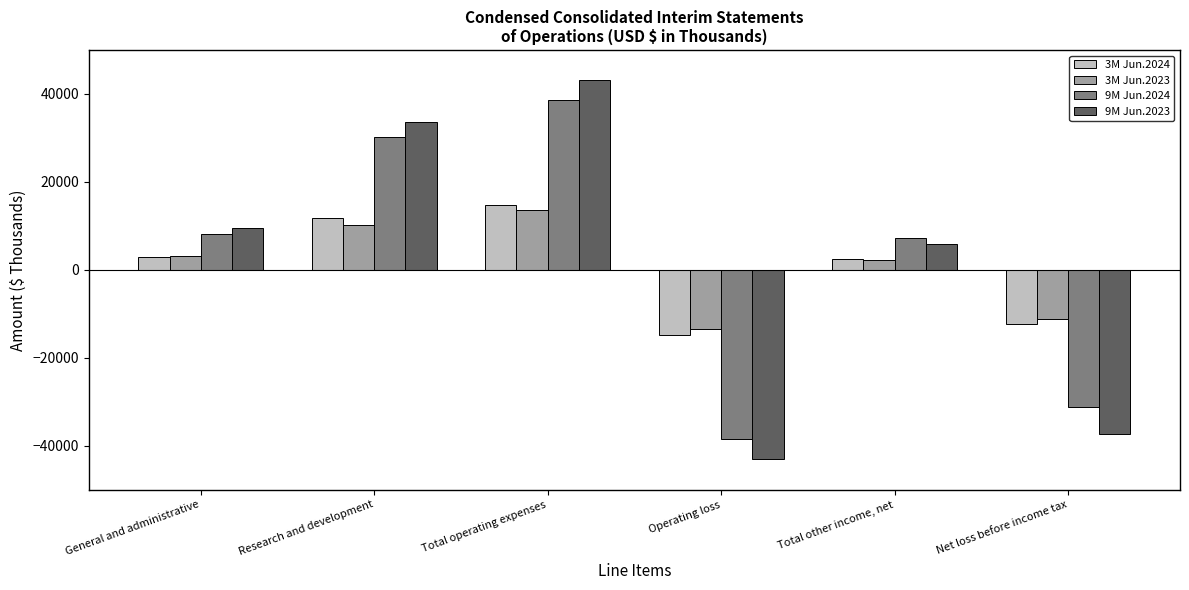

What is the value of the 3M Jun.2023 bar at the 4th from the left?

-13531